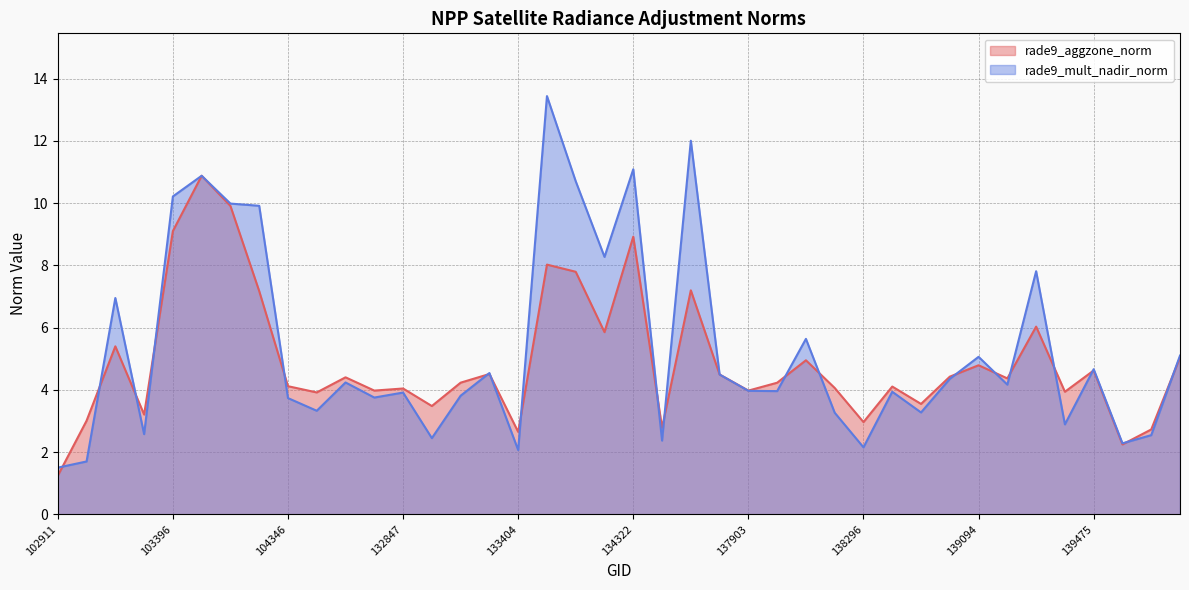

Does the chart display data point markers on the line(s)?

No